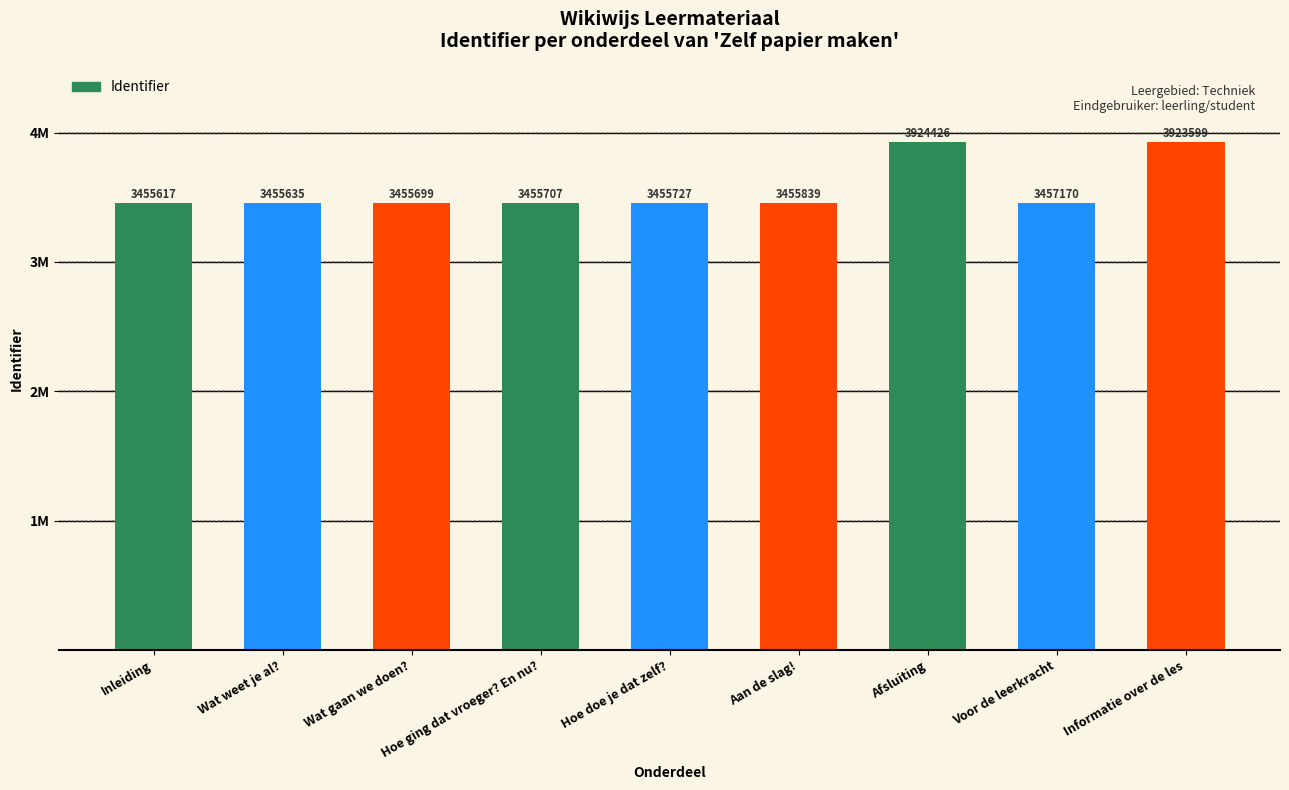

What is the difference between the maximum and minimum values?

468809